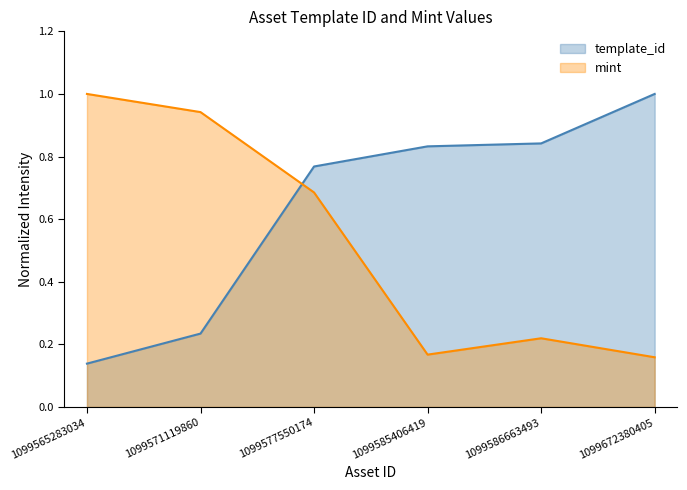

True or false: mint has more than 2 points higher than both neighbors.

False